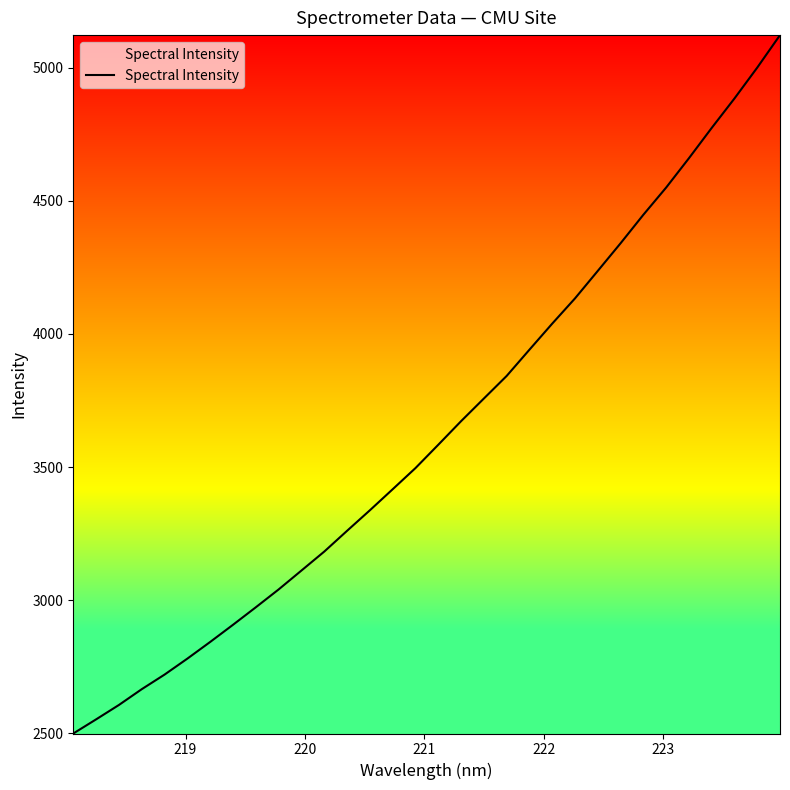

What is the greatest value displayed?

5121.7